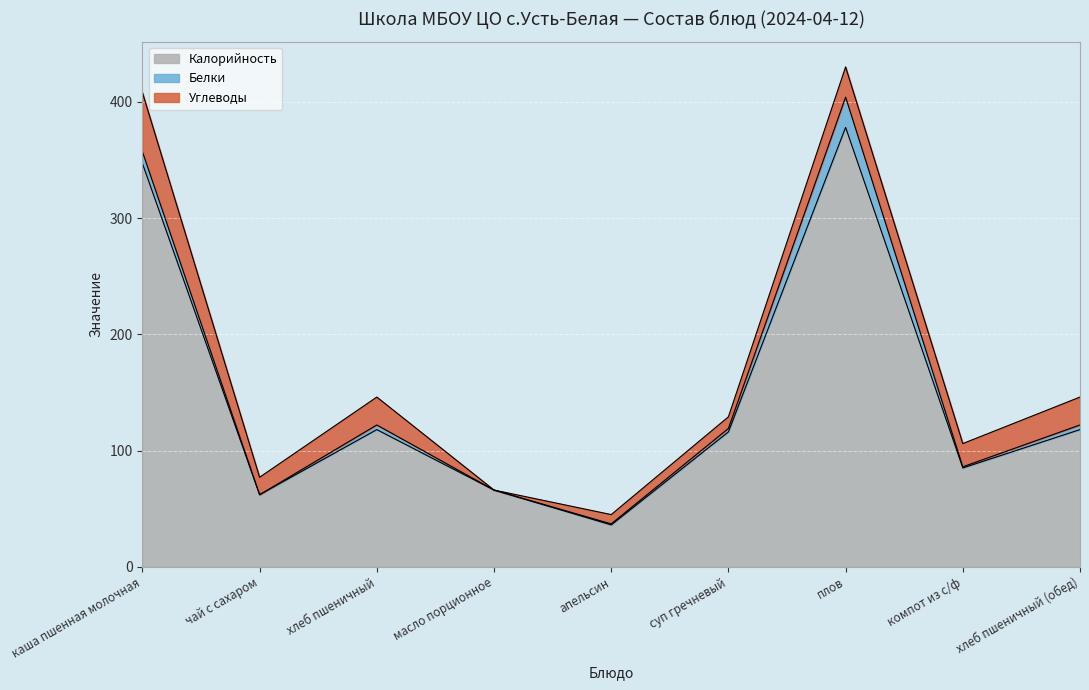

How many lines are shown in the chart?

3